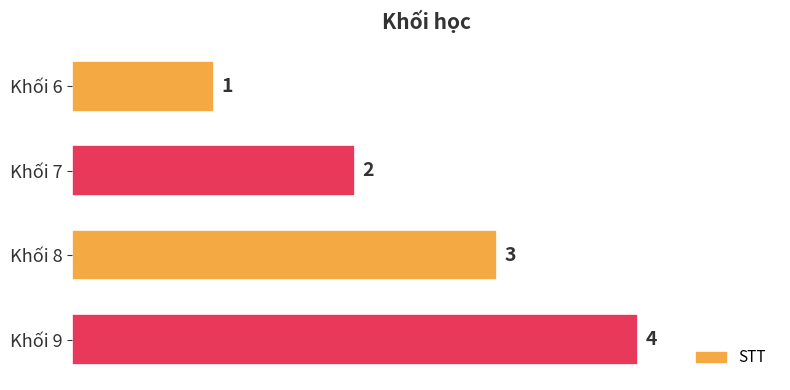

What is the difference between the values at Khối 6 and Khối 9?

3